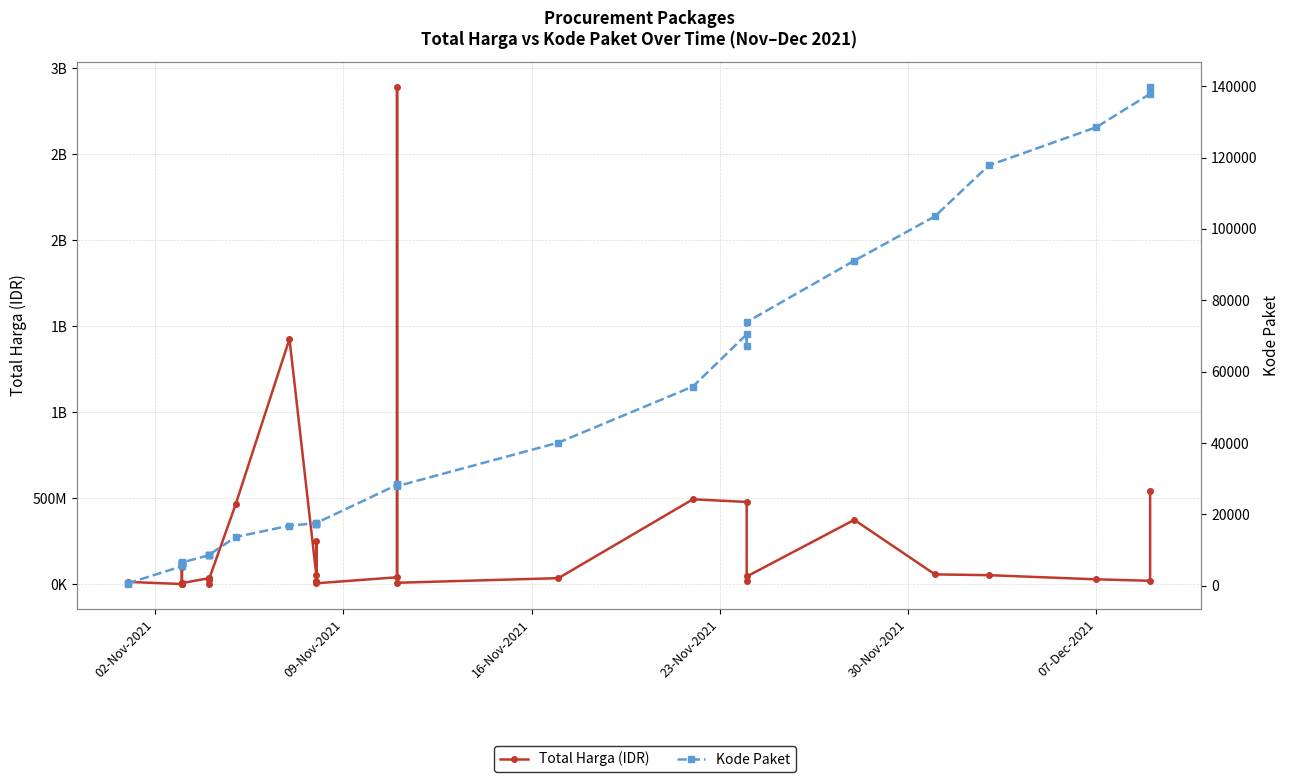

Reading left to right, transcribe all the data shown in this chart.

Total Harga (IDR): 333600	12453900	78000	98772570	2772000	265000	4672200	182000	8742500	5129000	34000000	32441200	577875	23653000	464002100	1425867900	49730040	9180000	15513960	250350000	4350000	39440000	2892122000	7401240	34292000	493000000	477600000	19175000	43859200	373404000	56152800	51601000	27412000	18900000	541071000
Kode Paket: 464	675	5449	5997	6214	6246	6300	6350	6397	6503	8530	8646	8668	8601	13652	16823	17509	17272	17283	17238	17580	28271	28425	27891	40112	55826	70453	67279	73894	91101	103541	117783	128516	137876	139817